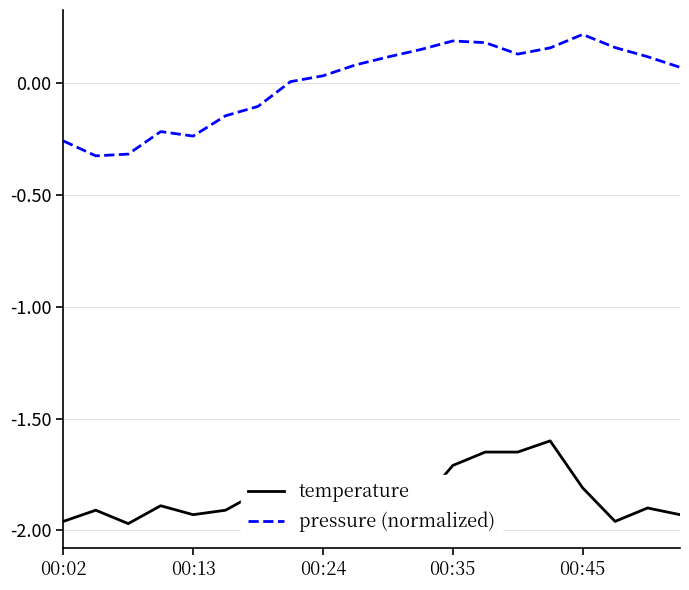

What is the difference between the maximum and minimum values in the temperature series?

0.4